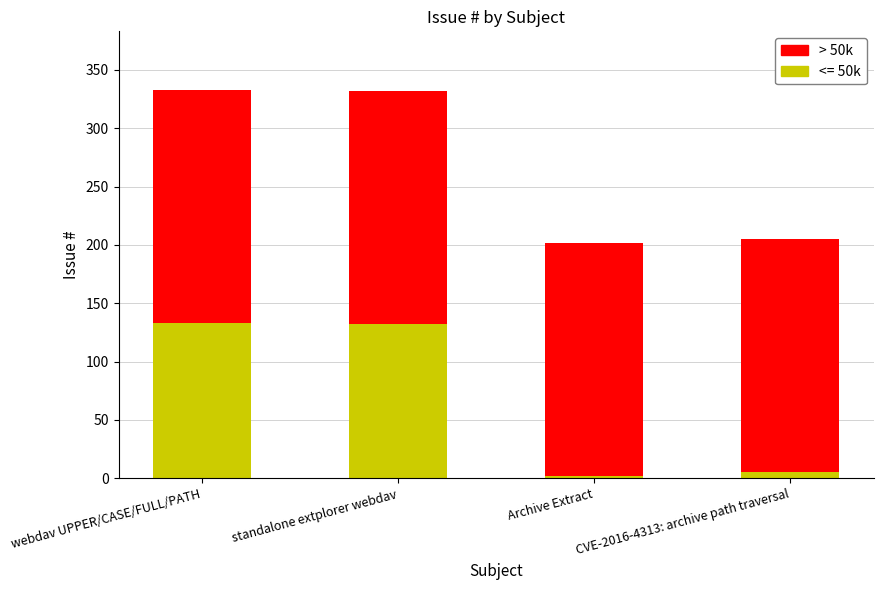

What is the highest value of the <= 50k series?

133